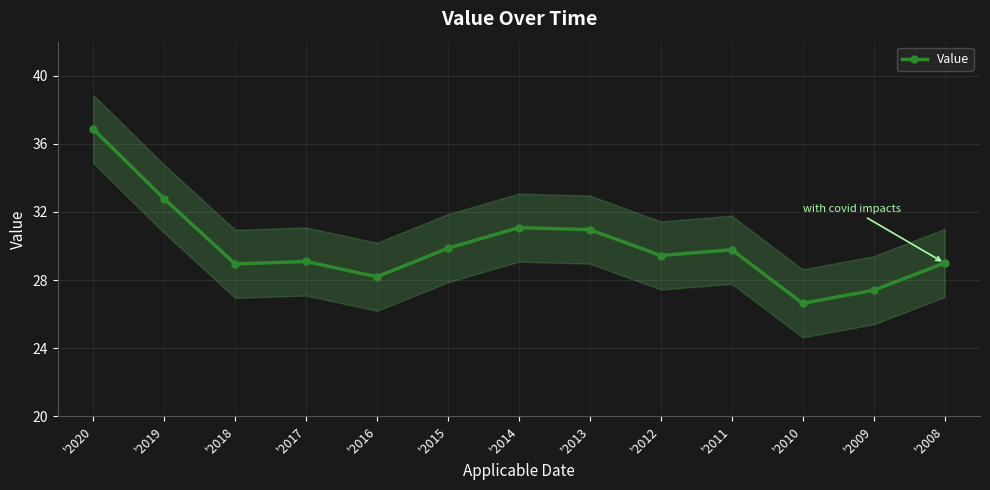

What is the sum of the values at '2010 and '2014?

57.7